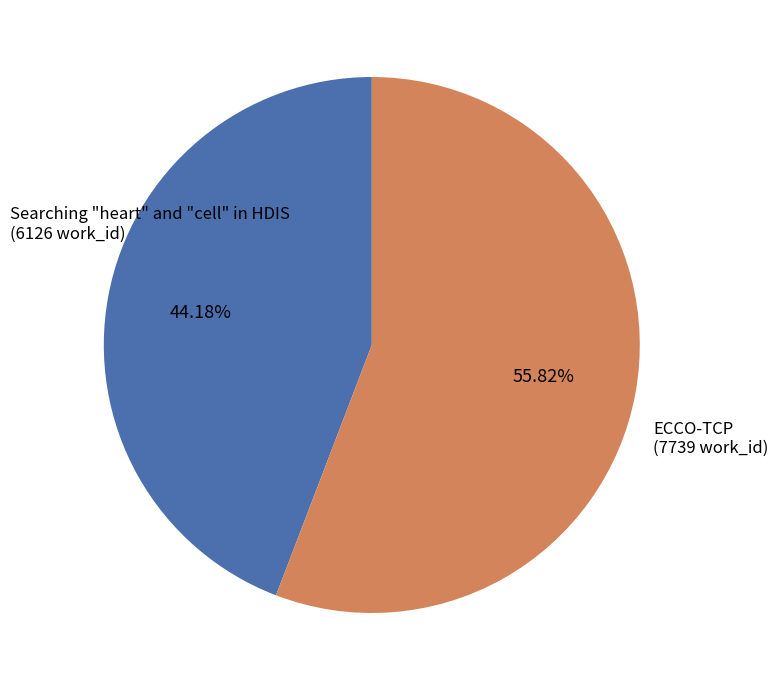

Is there a majority slice in this chart?

Yes